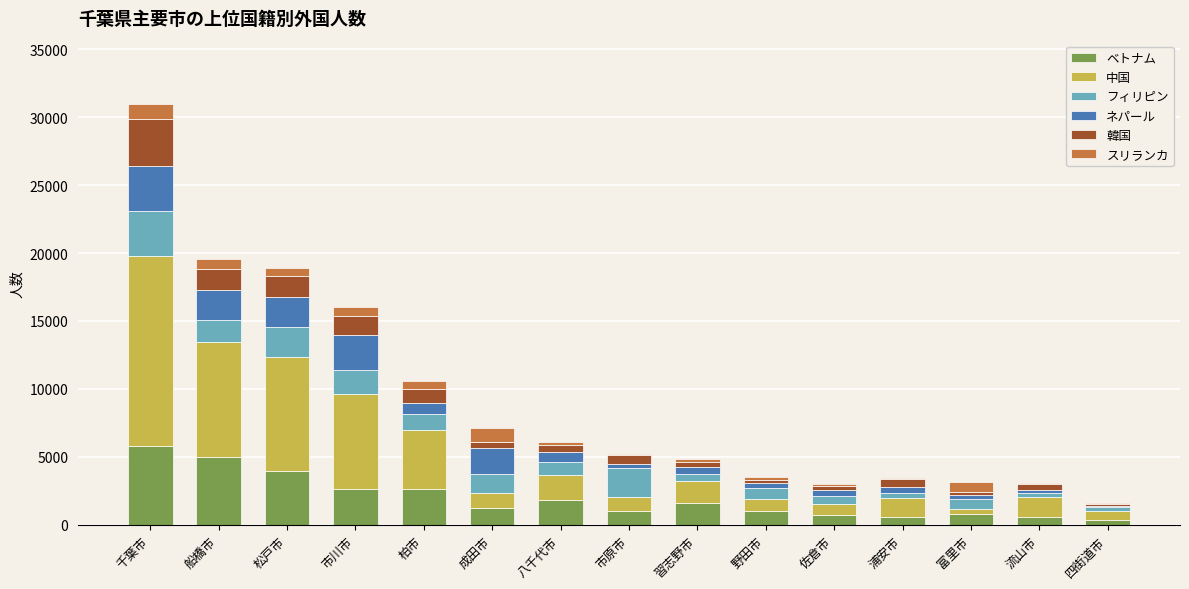

What is the total value across all series at 習志野市?

4823